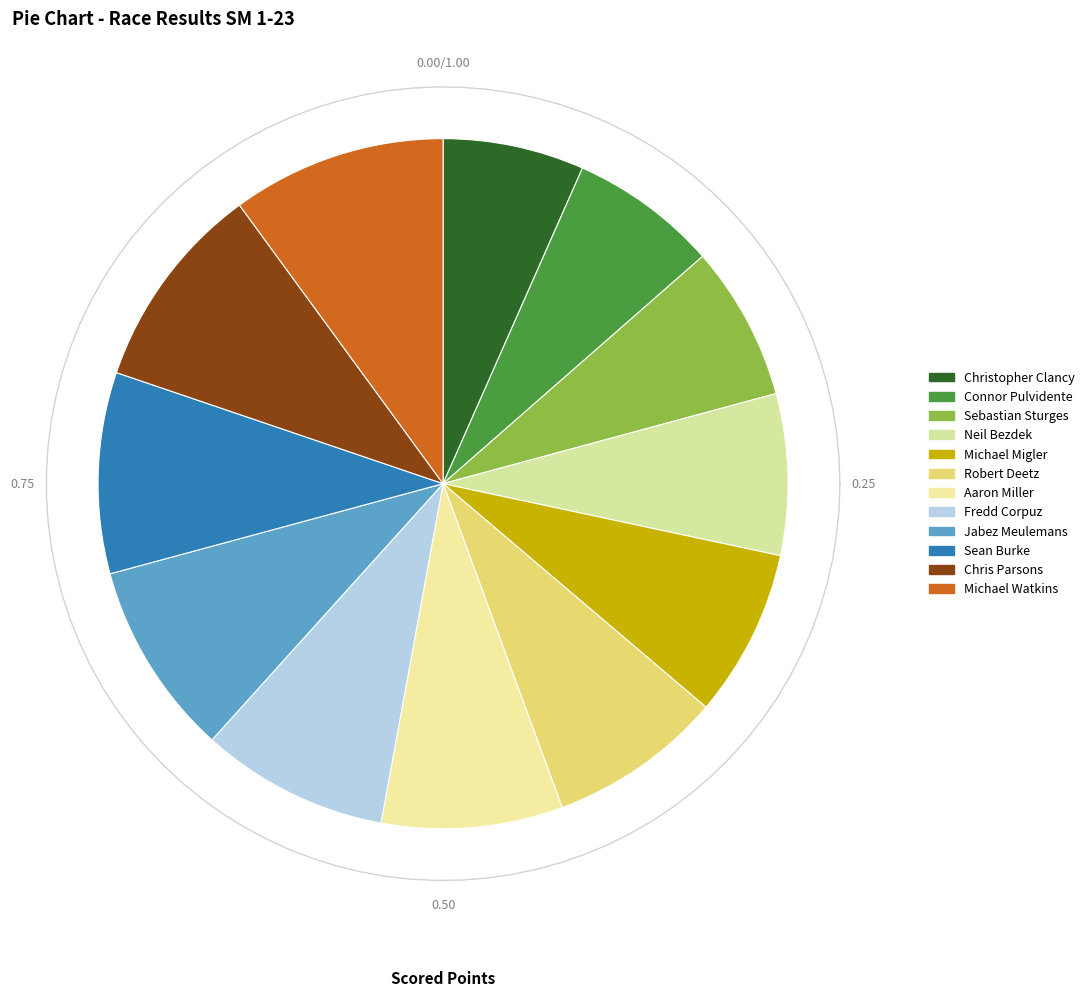

What is the ratio of the value at Fredd Corpuz to the value at Robert Deetz?

1.1